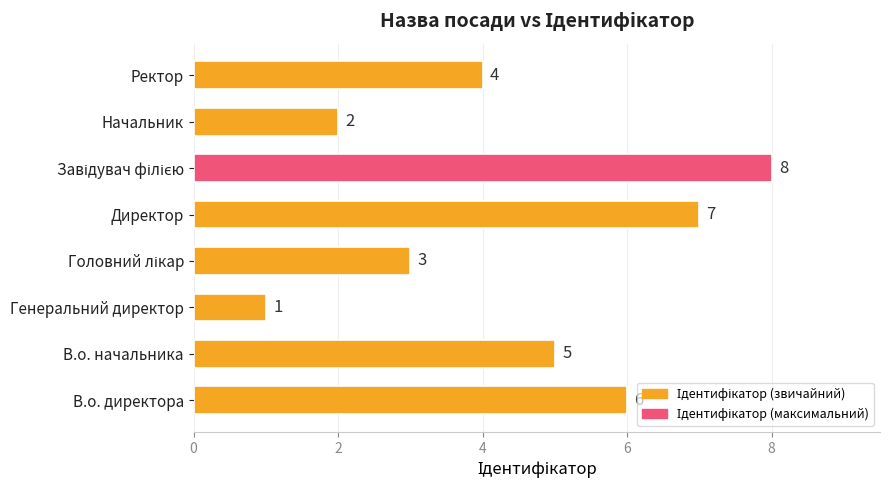

What is the difference between the second highest and minimum values?

6